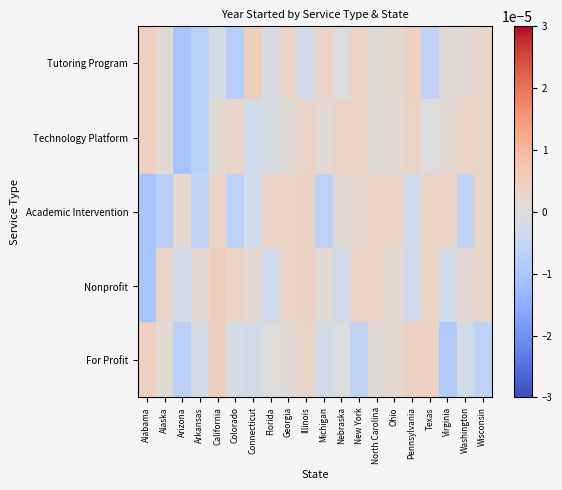

Which has a higher value, Florida or Wisconsin?

Wisconsin